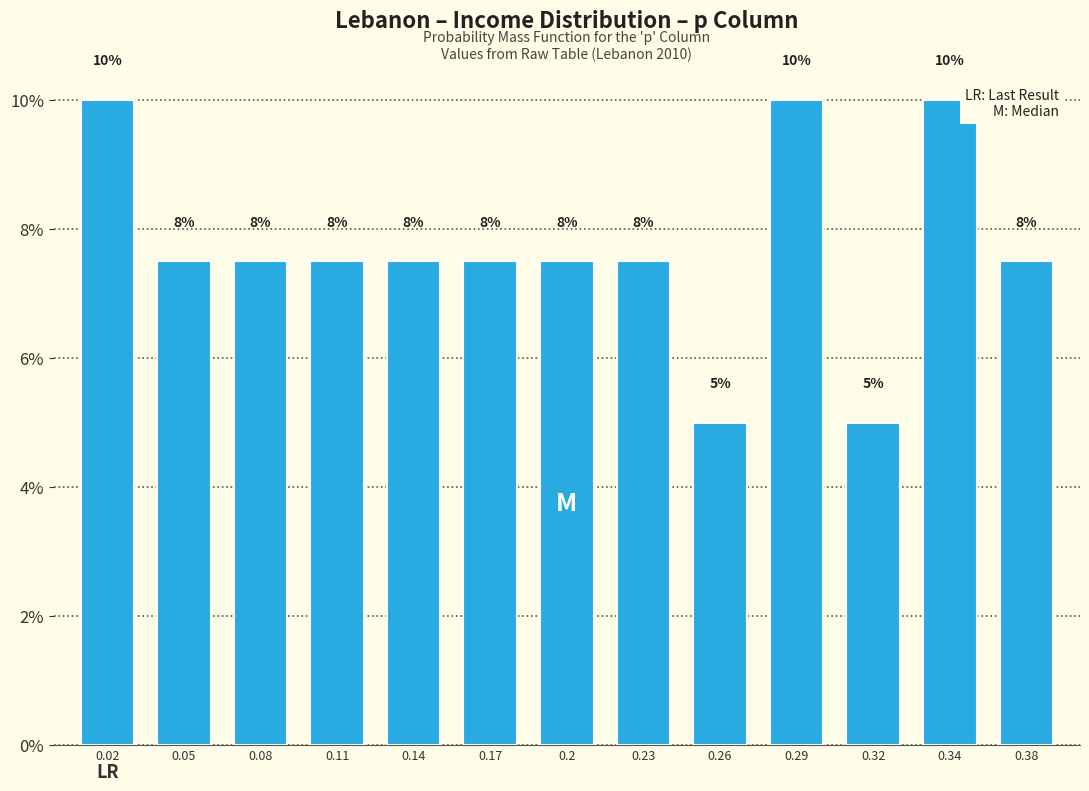

Does the chart contain any negative values?

No